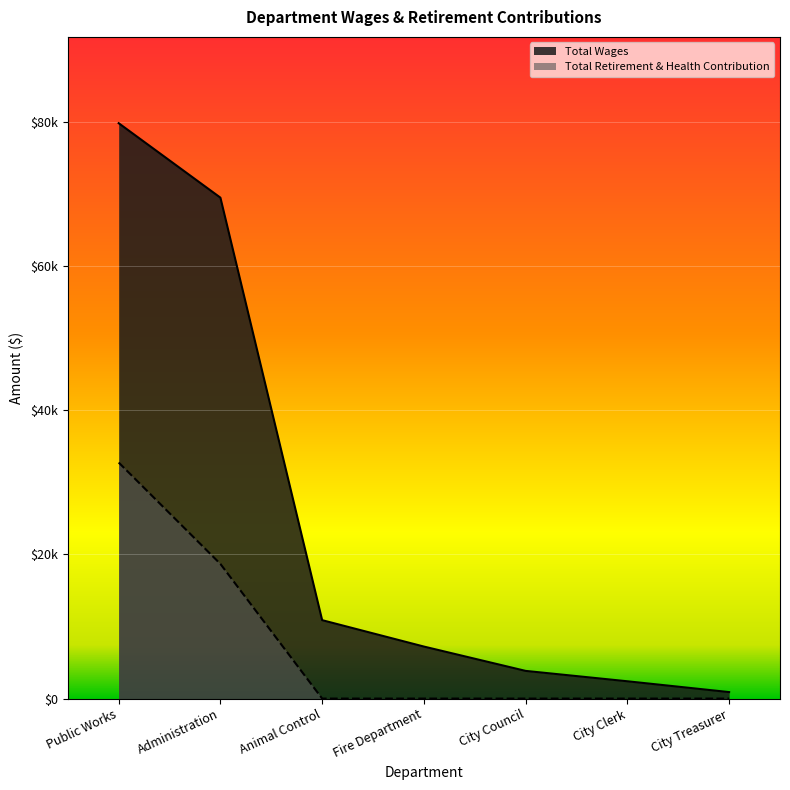

At which category is the sum across all series the highest?

Public Works